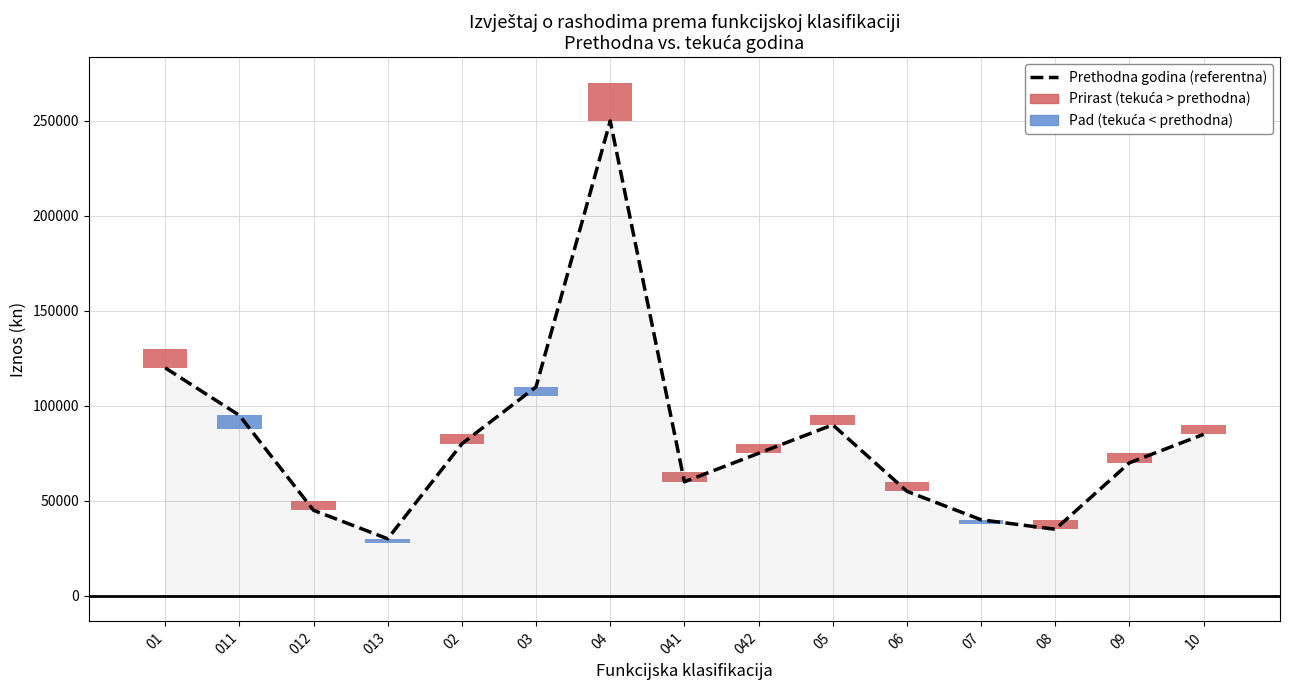

Reading right to left, list all the values displayed in this chart.

10=85000	09=70000	08=35000	07=40000	06=55000	05=90000	042=75000	041=60000	04=250000	03=110000	02=80000	013=30000	012=45000	011=95000	01=120000